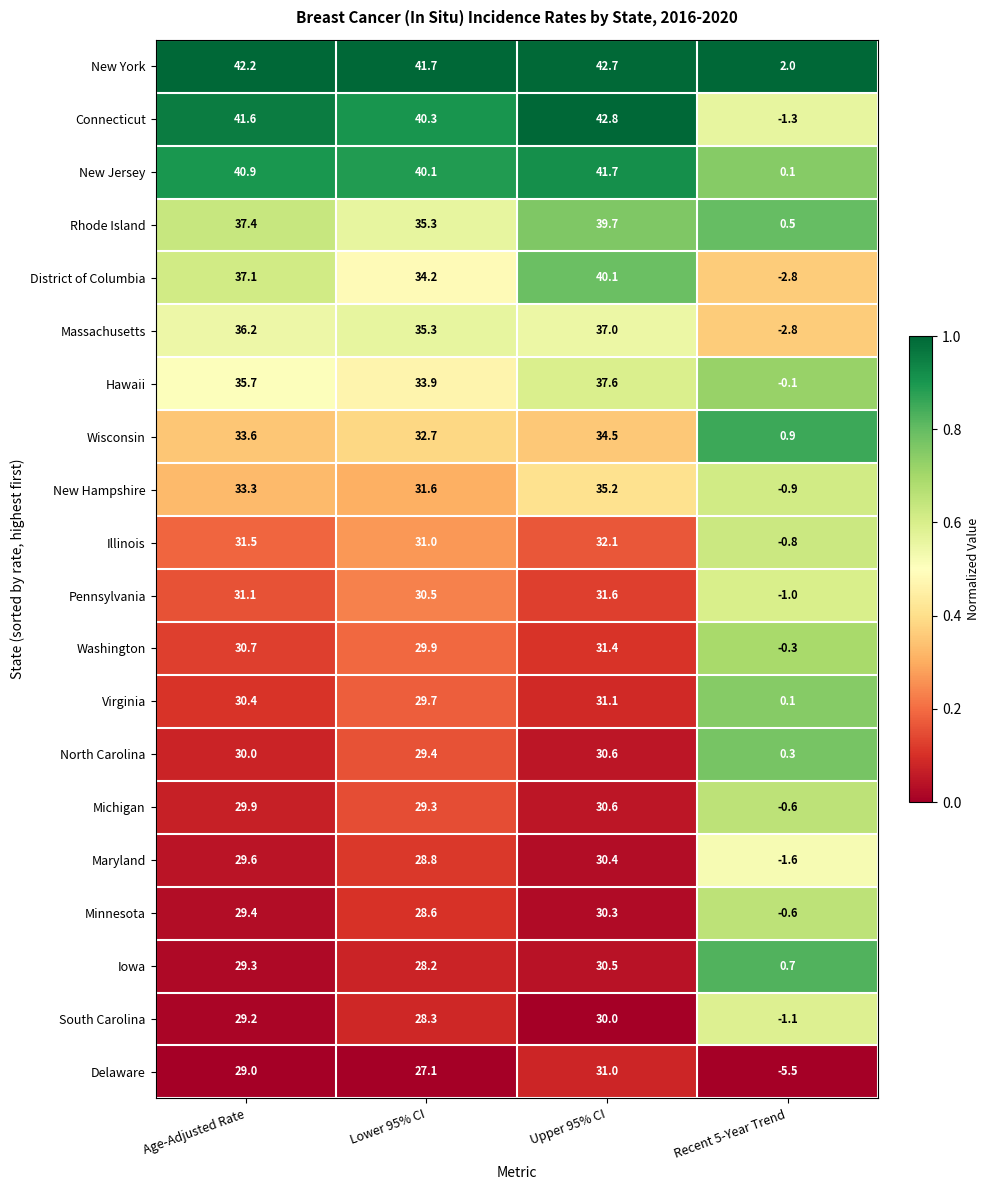

Rank the categories by Iowa value from lowest to highest.

Recent 5-Year Trend, Lower 95% CI, Age-Adjusted Rate, Upper 95% CI